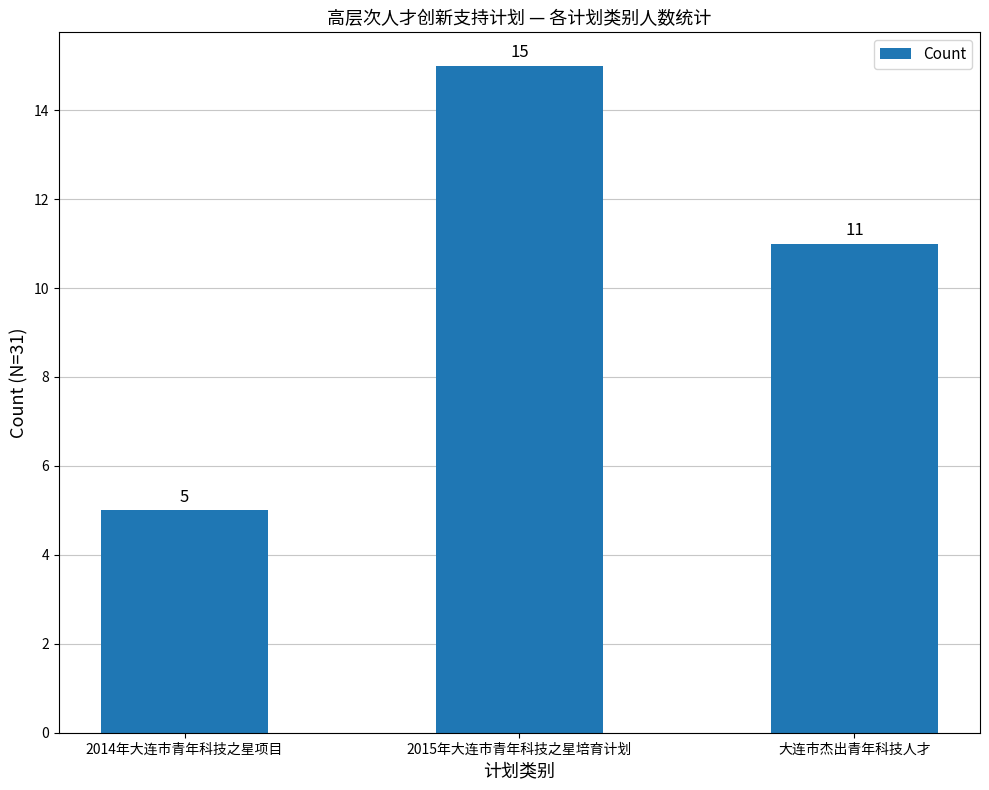

Which label corresponds to the smallest value in the chart?

2014年大连市青年科技之星项目